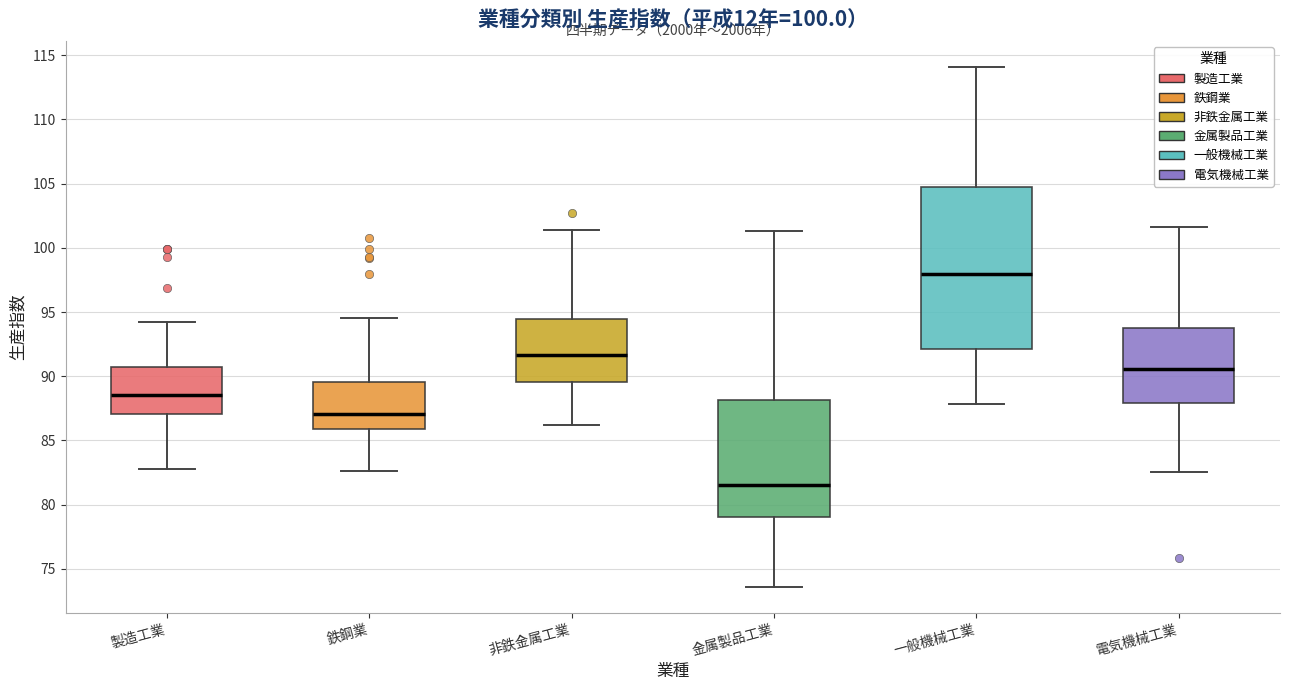

Which box has the lowest median line?

金属製品工業